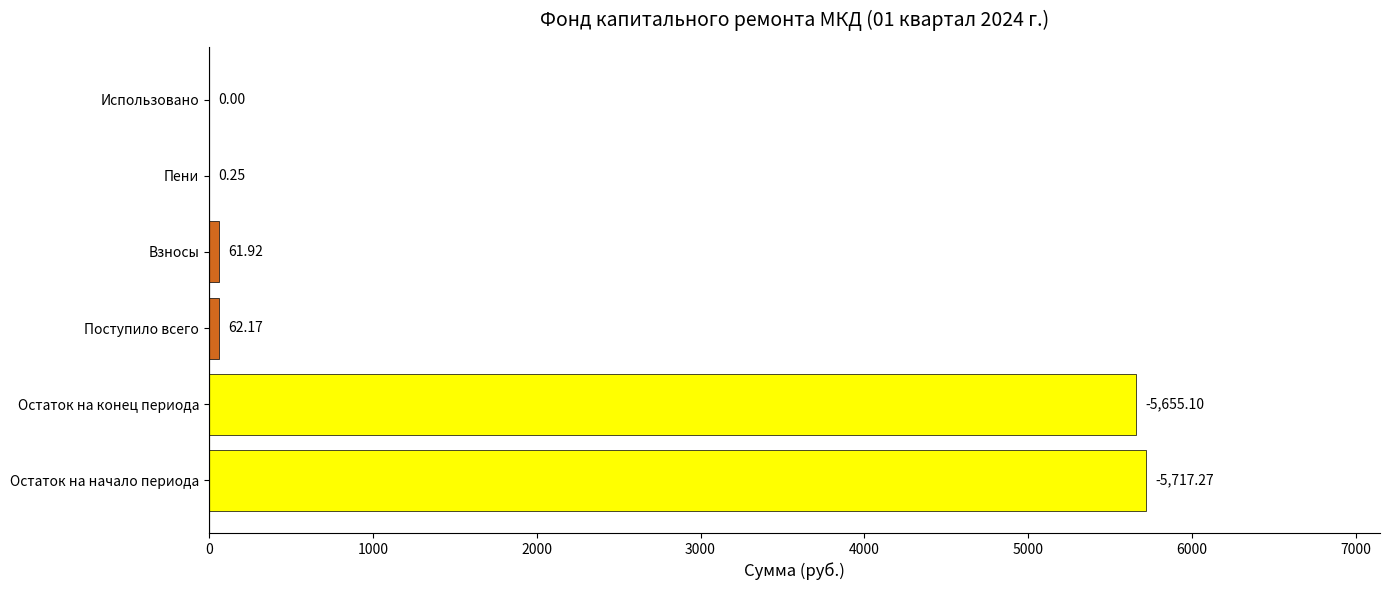

At which label is the value closest to 2858?

Поступило всего